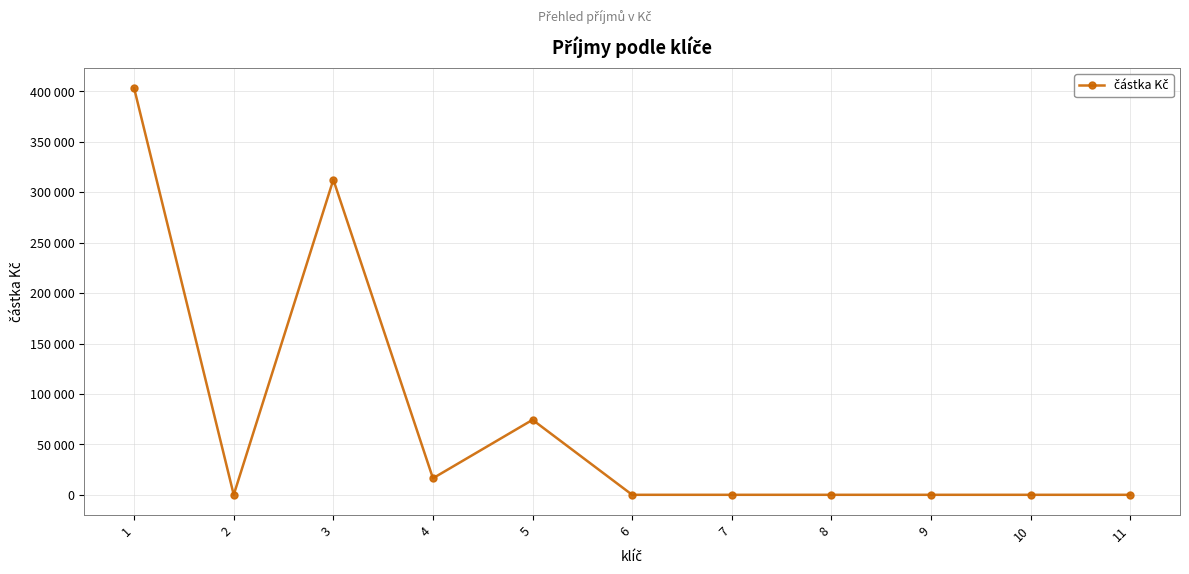

At which category does the chart reach its minimum across all series?

2